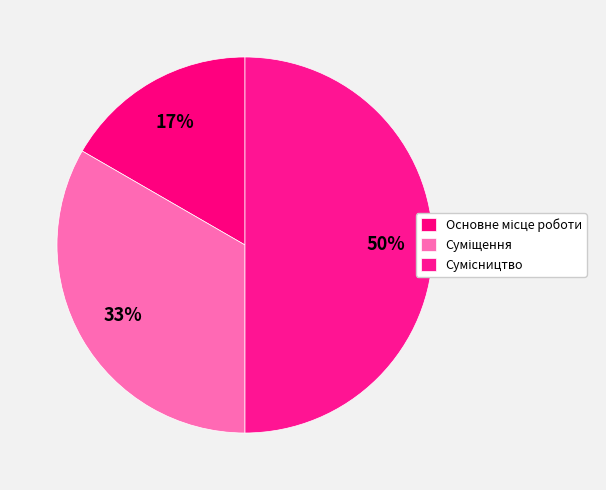

Count the number of slices in the pie.

3